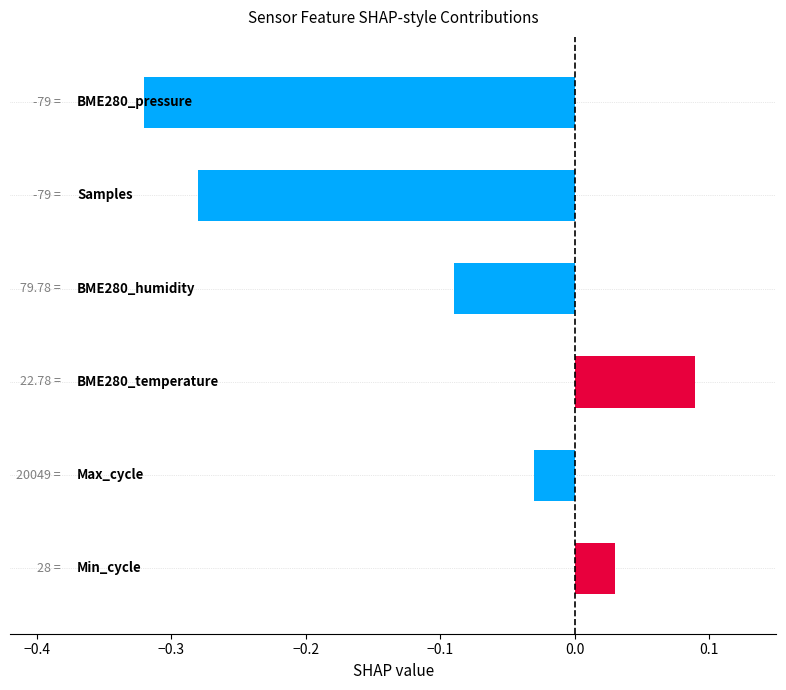

What is the difference between the maximum and minimum values?

0.4